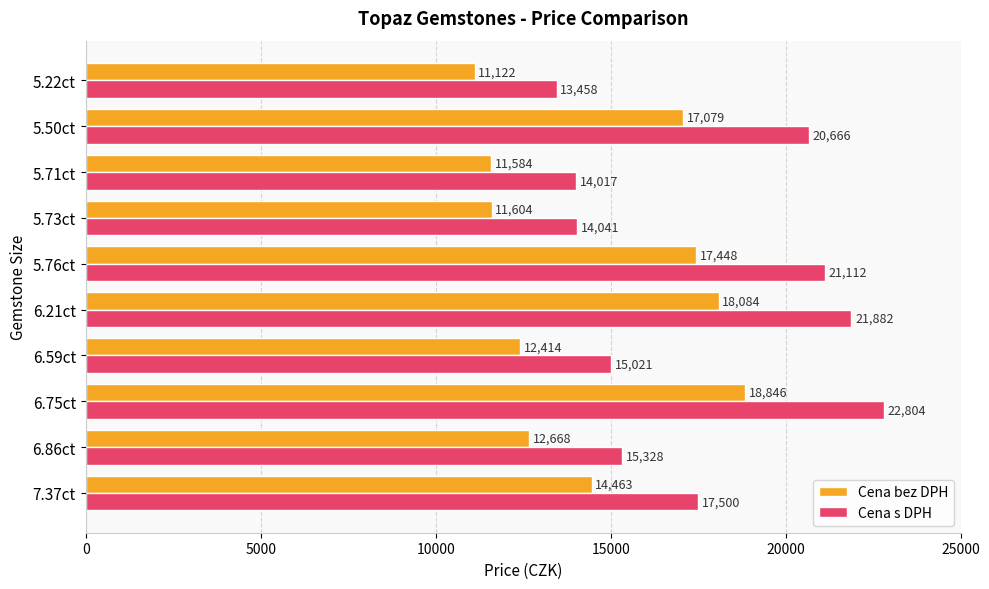

How many series are shown in this chart?

2